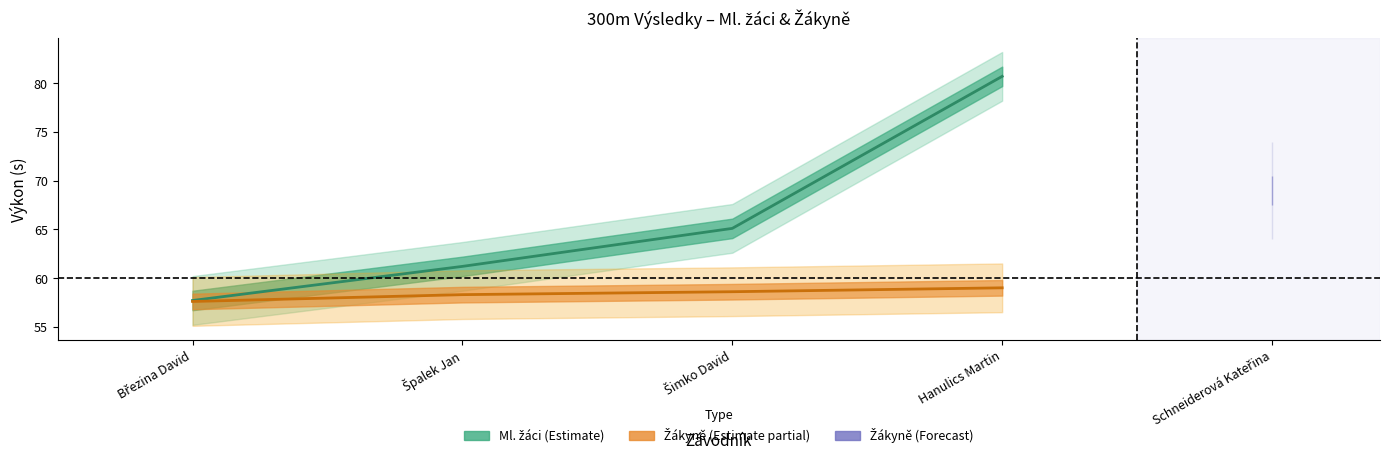

What is the total value across all series at Špalek Jan?

119.5